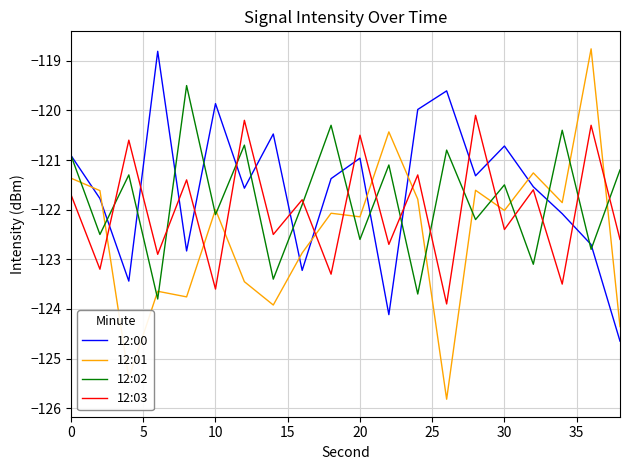

What is the highest value of the 12:03 series?

-120.1